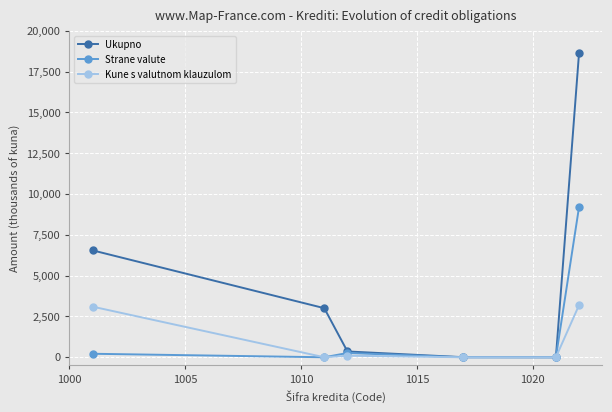

What are all the series names shown in the legend?

Ukupno, Strane valute, Kune s valutnom klauzulom